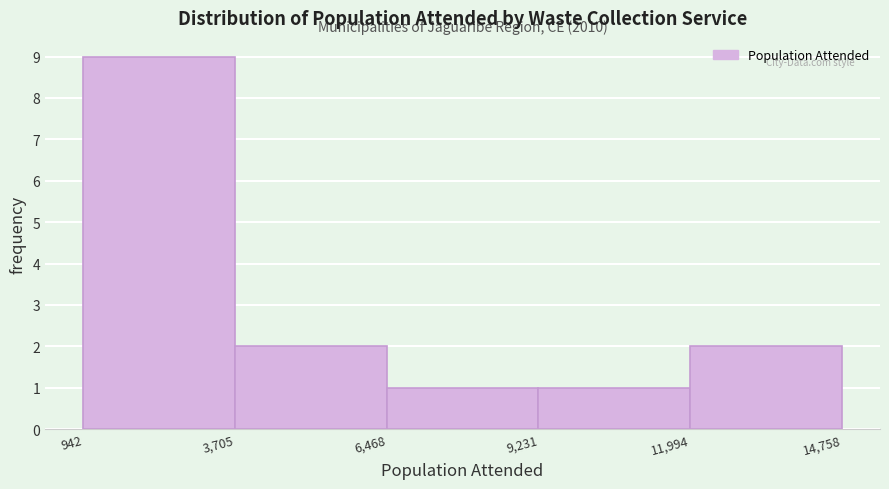

Over which range of the x-axis is the bar tallest?

942 to 3,705